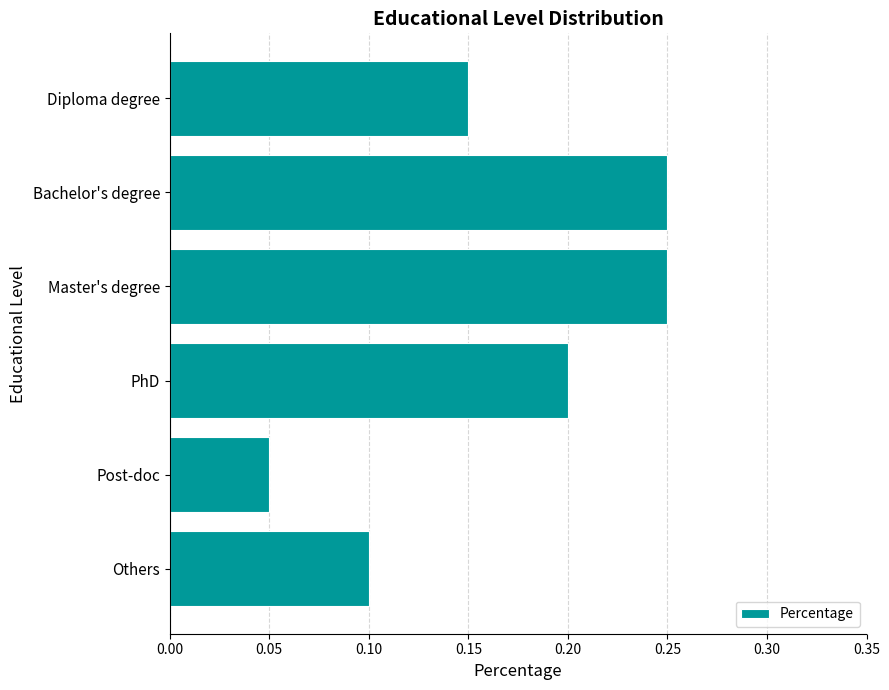

Between Others and Post-doc, which is larger?

Others